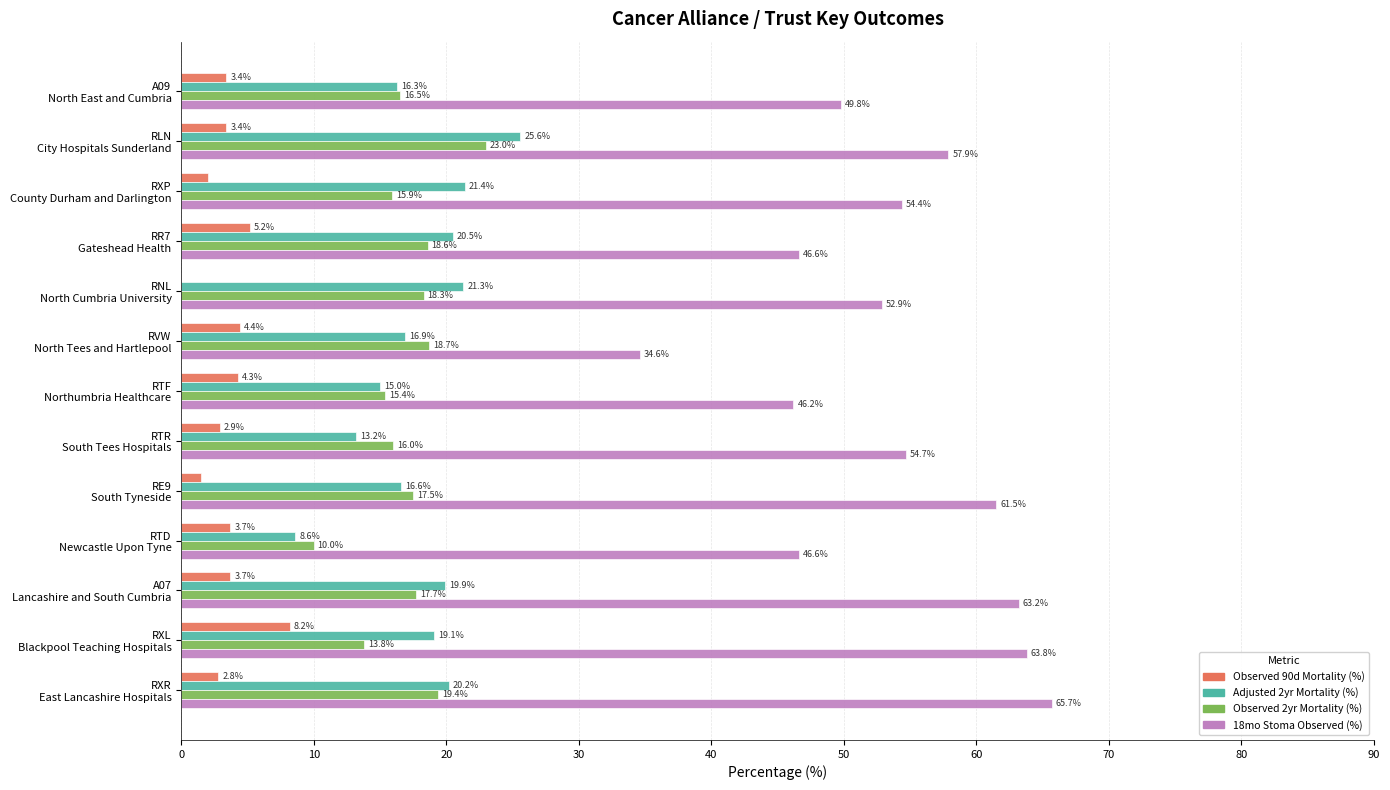

Which series has the largest total across all categories?

18mo Stoma Observed (%)